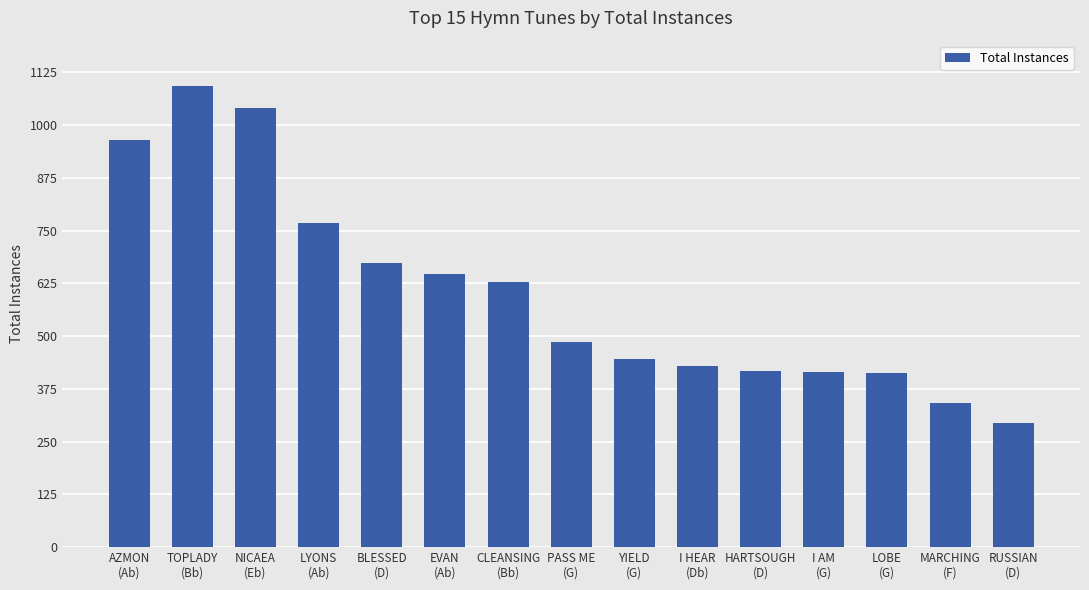

What position from the left is LOBE
(G)?

13